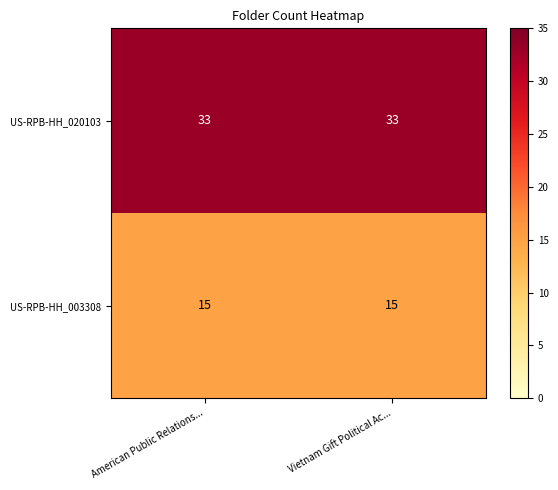

Reading left to right, extract all data points from this chart.

US-RPB-HH_020103: American Public Relations...=33	Vietnam Gift Political Ac...=33
US-RPB-HH_003308: American Public Relations...=15	Vietnam Gift Political Ac...=15